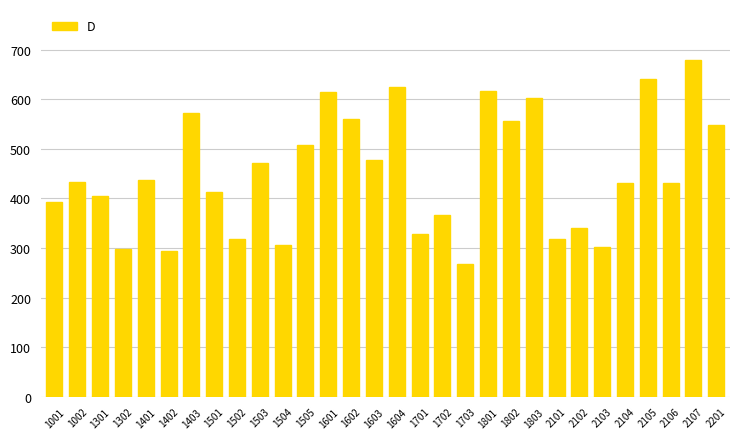

Which category has the lowest value across all series?

1703